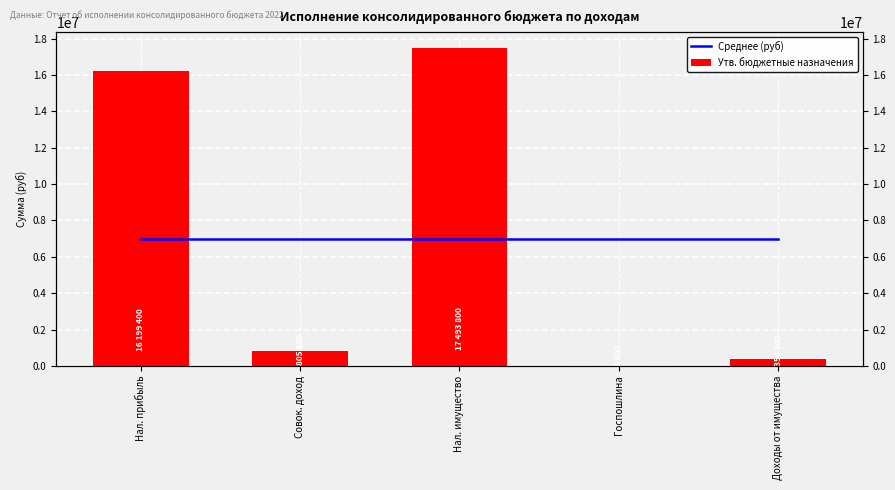

What are all the series names shown in the legend?

Среднее (руб), Утв. бюджетные назначения